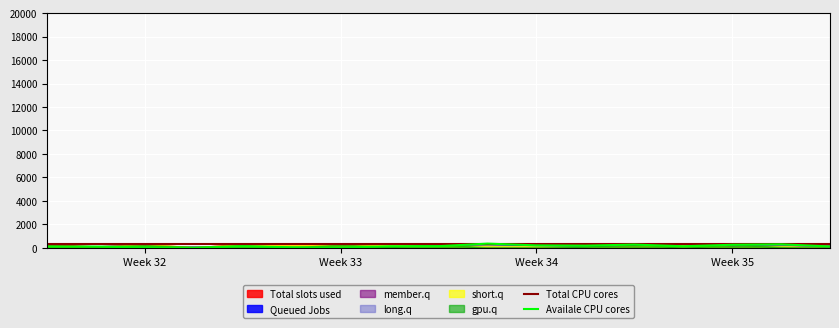

At how many categories does at least one series exceed 28?

17